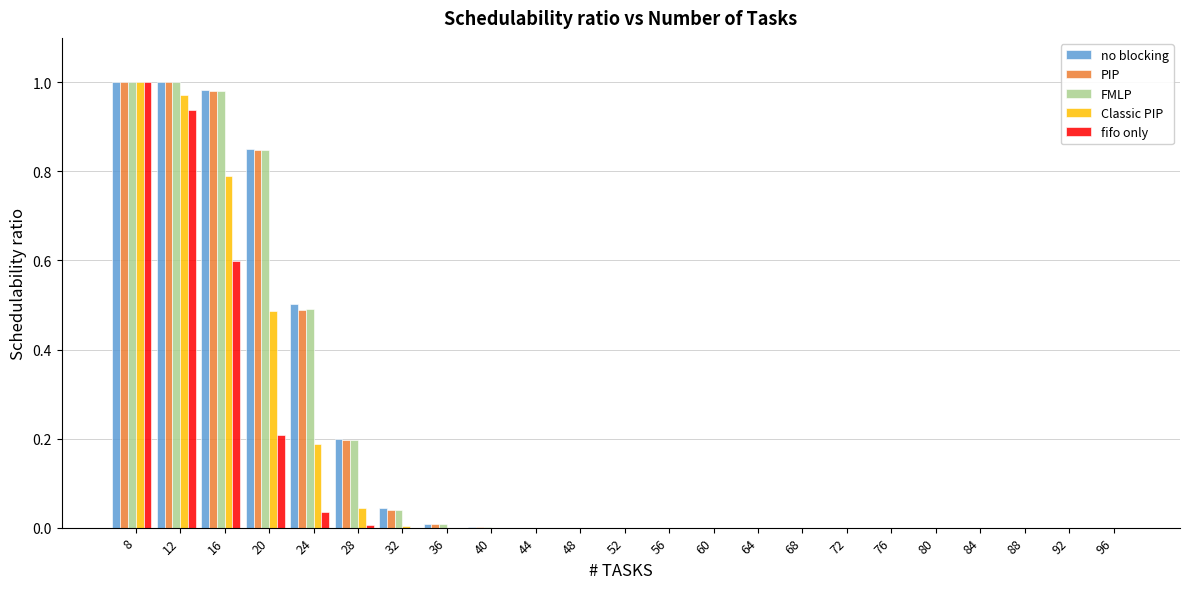

At which label does Classic PIP reach its peak?

8